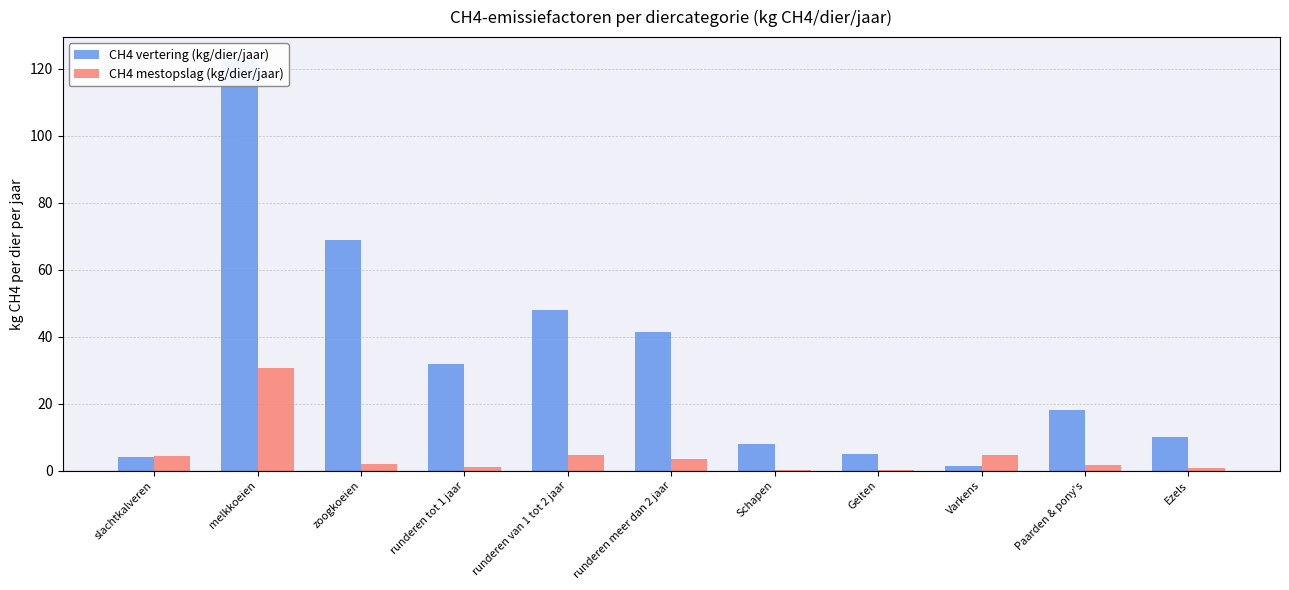

What is the minimum value shown in the chart?

0.1